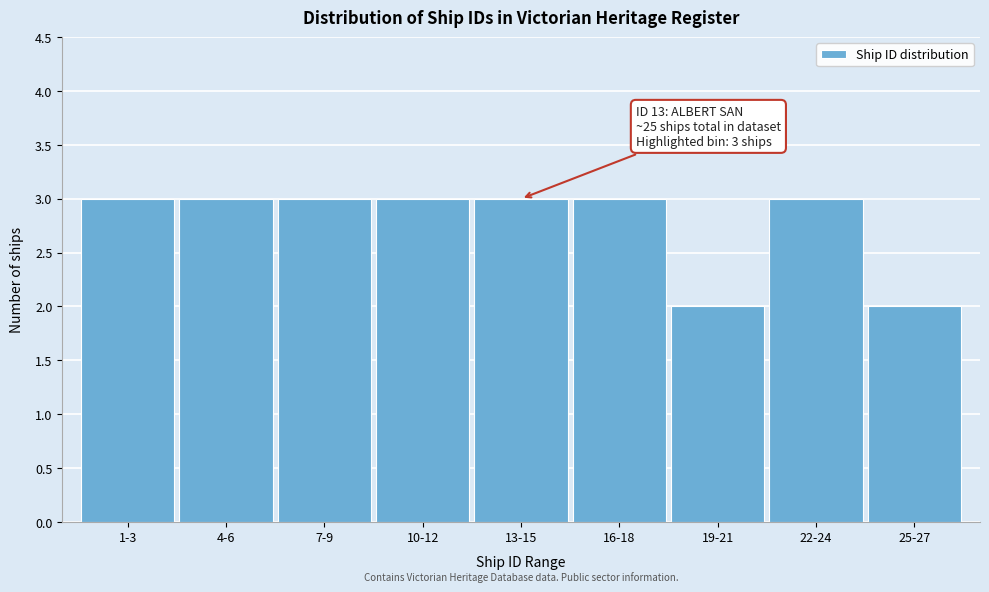

Reading left to right, extract all data points from this chart.

1-3=3	4-6=3	7-9=3	10-12=3	13-15=3	16-18=3	19-21=2	22-24=3	25-27=2